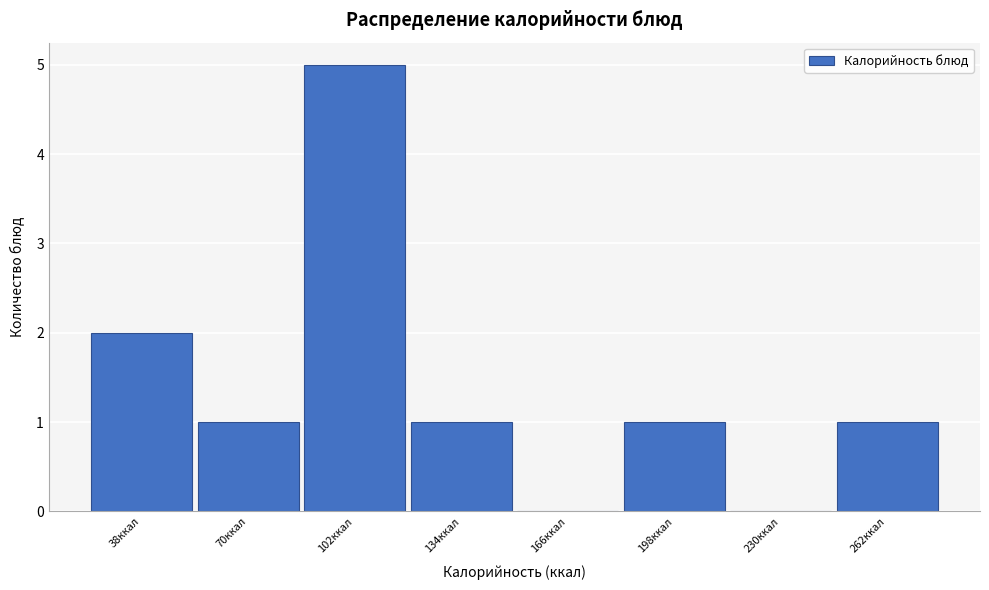

Reading left to right, what are all the values shown in this chart?

38ккал=2	70ккал=1	102ккал=5	134ккал=1	166ккал=0	198ккал=1	230ккал=0	262ккал=1